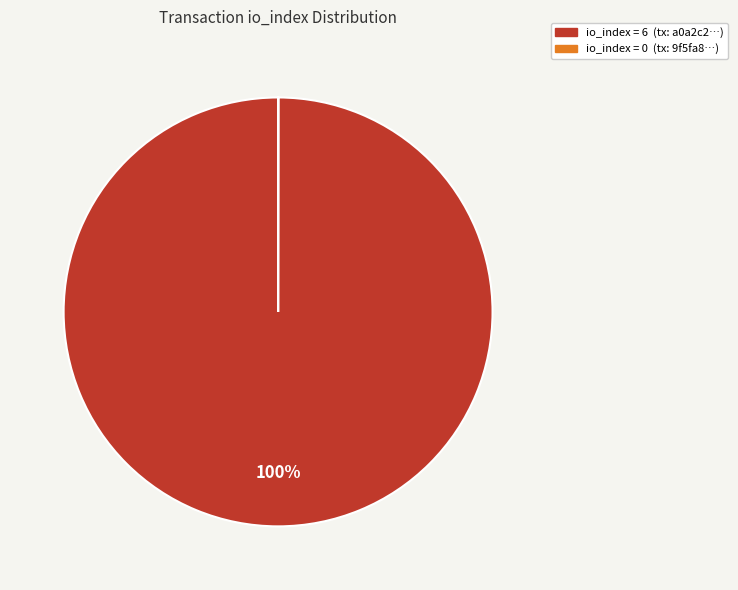

Which category has the biggest portion of the pie?

io_index = 6 (tx: a0a2c2…)